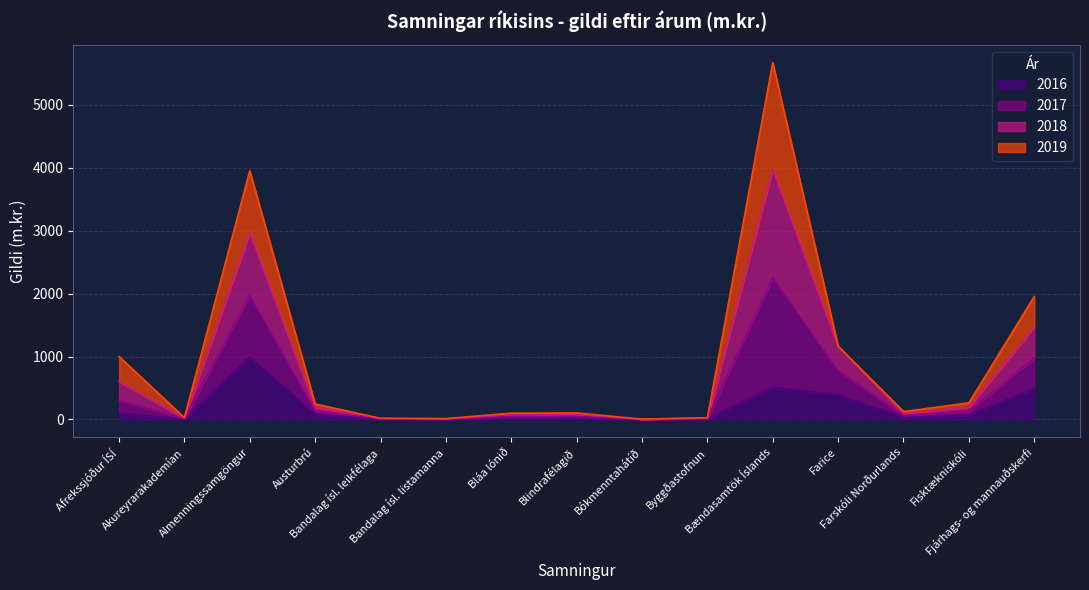

What are all the series names shown in the legend?

2016, 2017, 2018, 2019